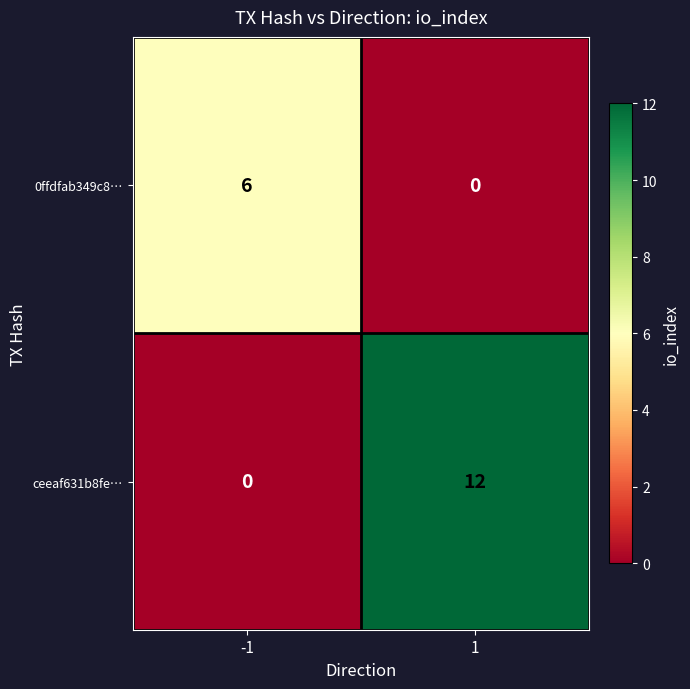

Read the ceeaf631b8fe… value at 1.

12